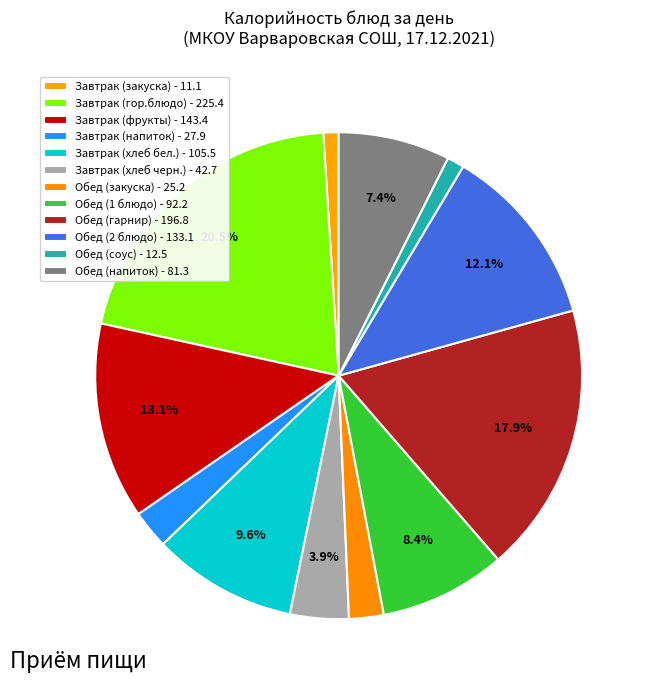

What percentage is the Обед (гарнир) slice, to the nearest percent?

18%